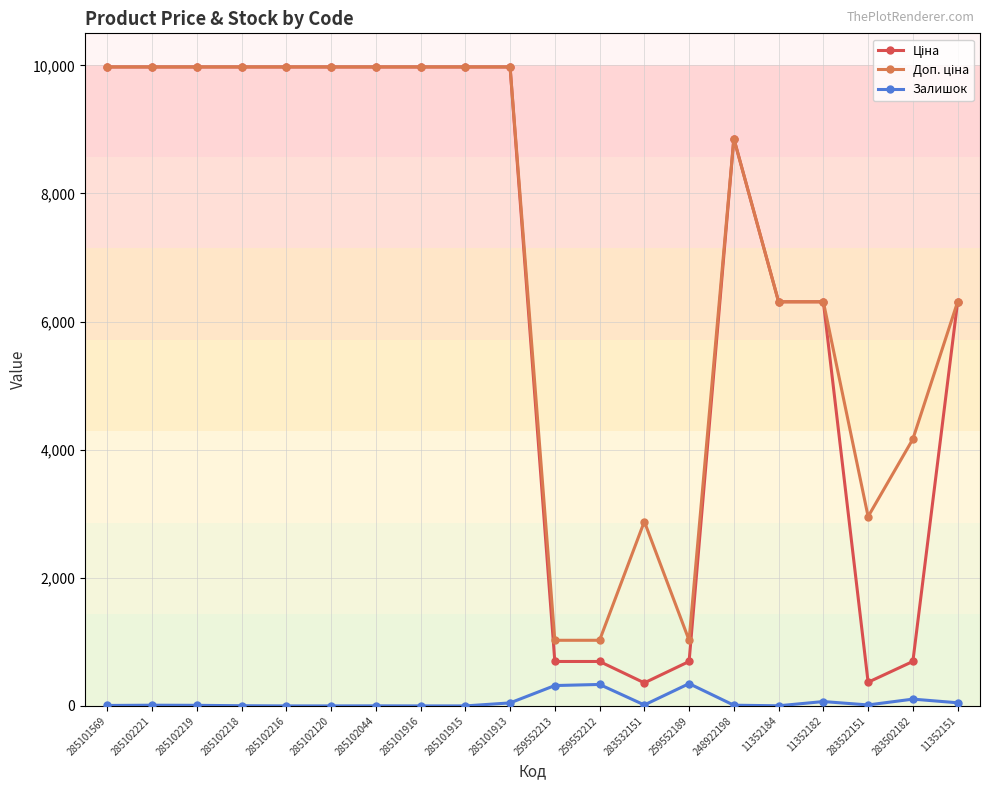

What is the label of the 18th point from the left?

283522151